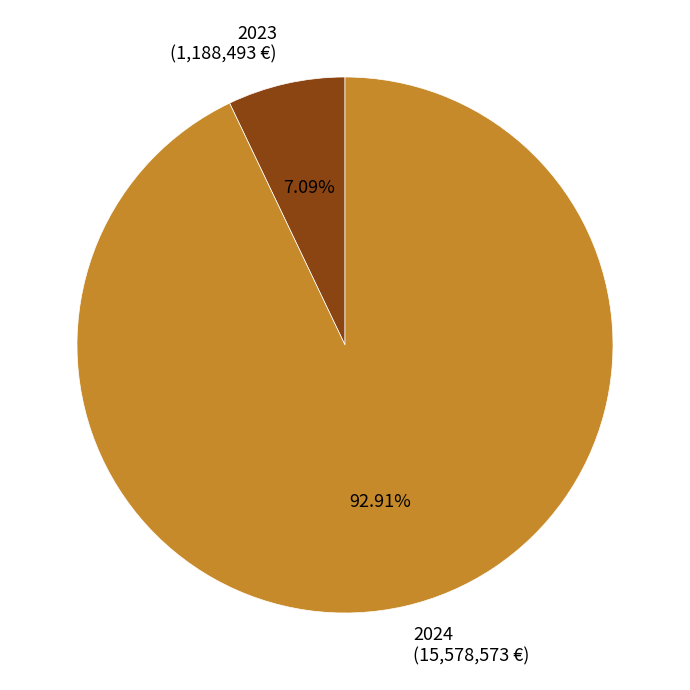

Does 2024 (15,578,573 €) represent more than half of the total?

Yes